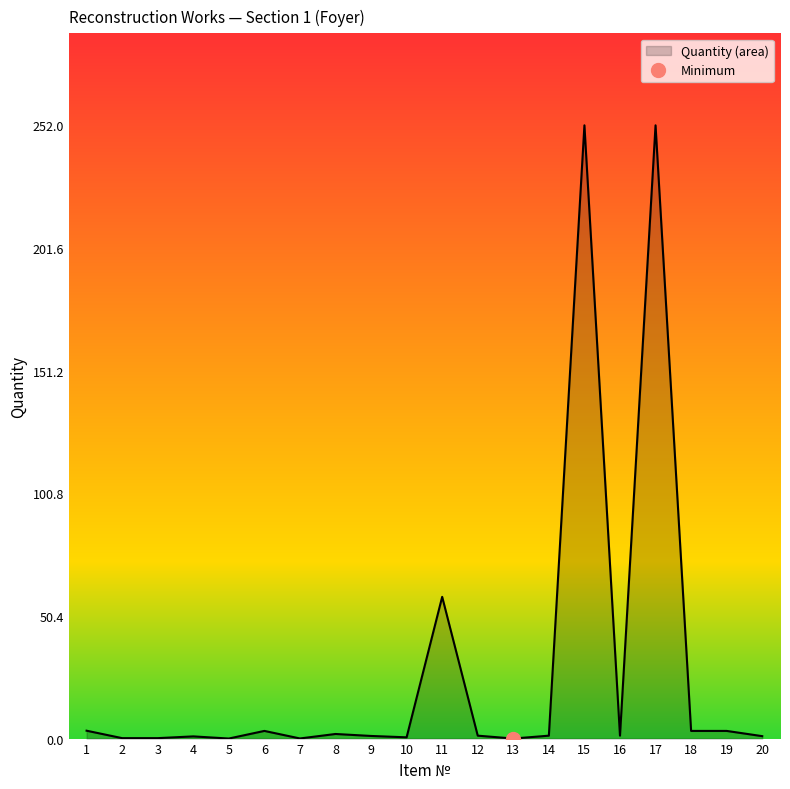

The chart shows a value of 3.1 at 19. True or false?

True